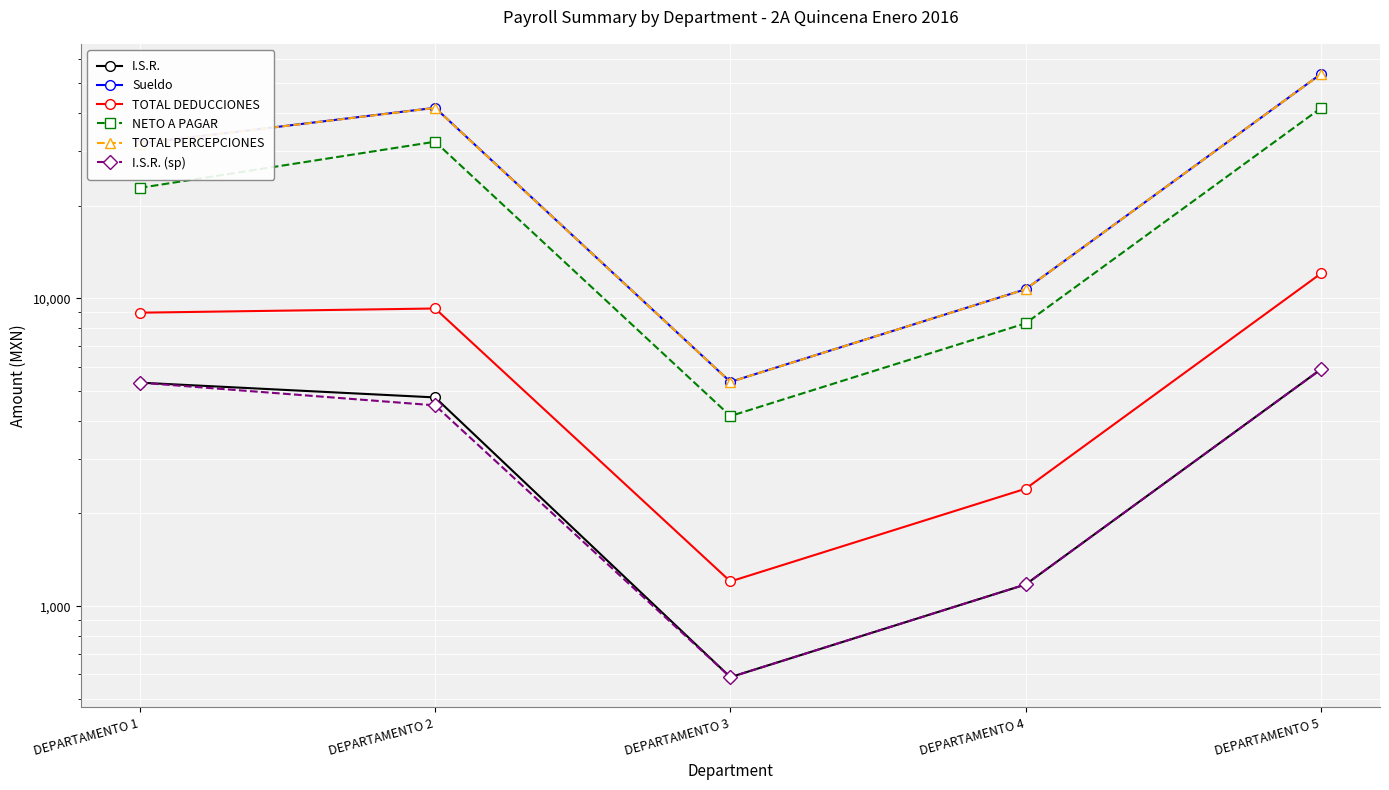

Between DEPARTAMENTO 2 and DEPARTAMENTO 1, which is larger?

DEPARTAMENTO 1